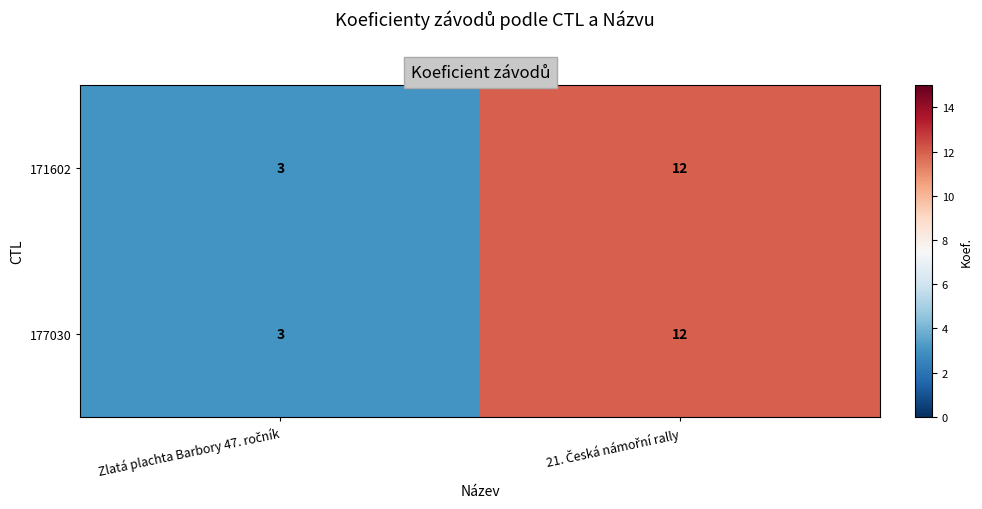

What is the smallest value displayed?

3